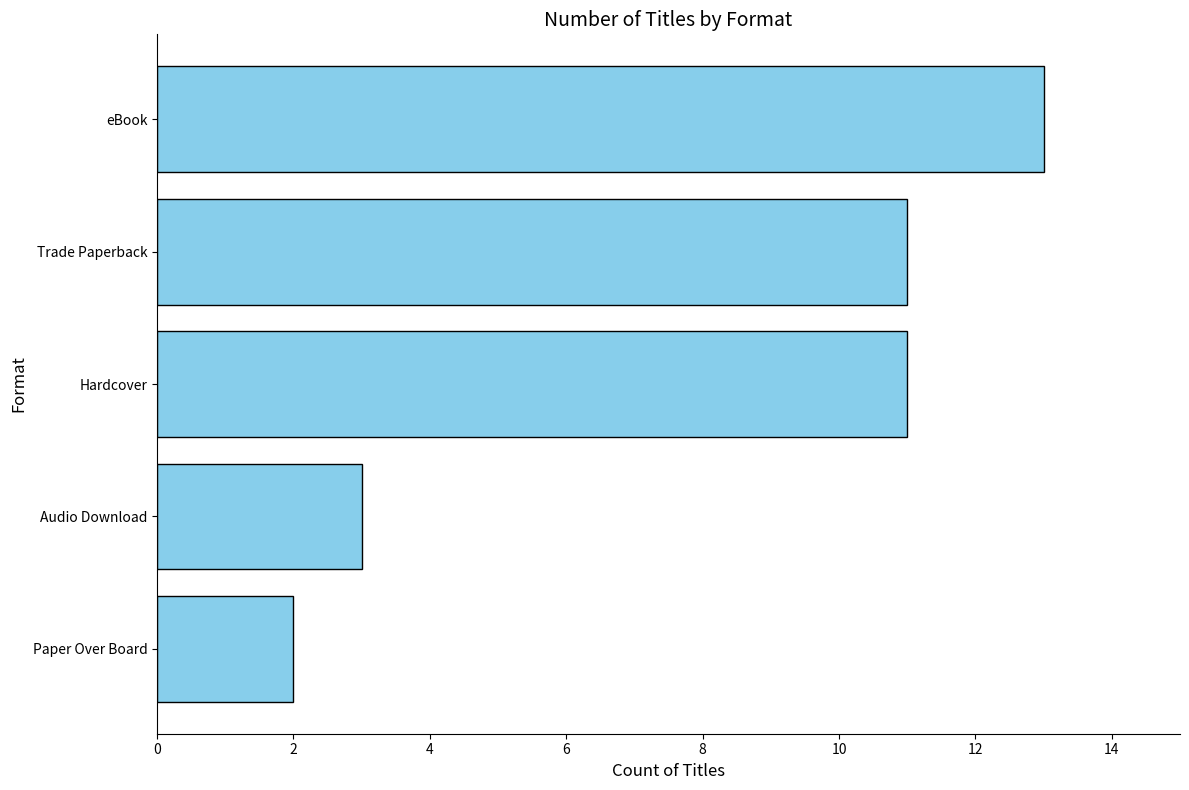

What is the difference between the maximum and minimum values?

11